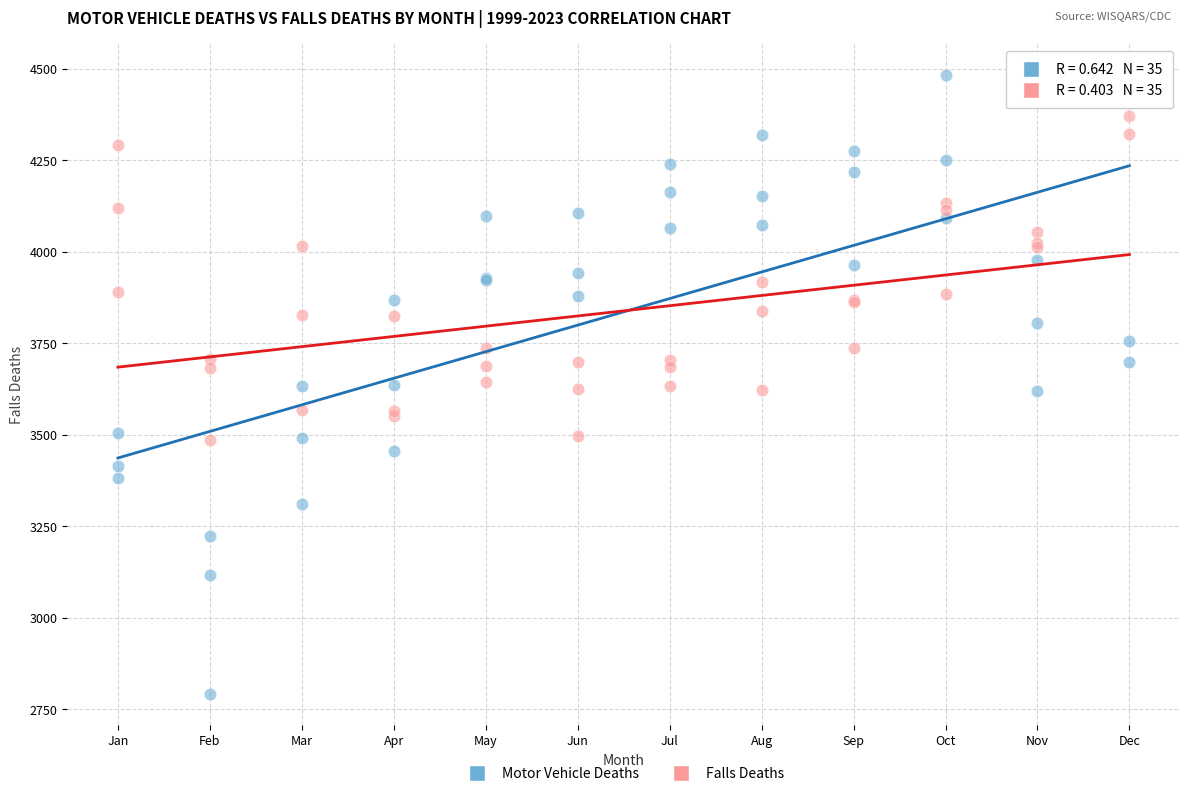

Which series reaches the minimum Y coordinate?

Motor Vehicle Deaths